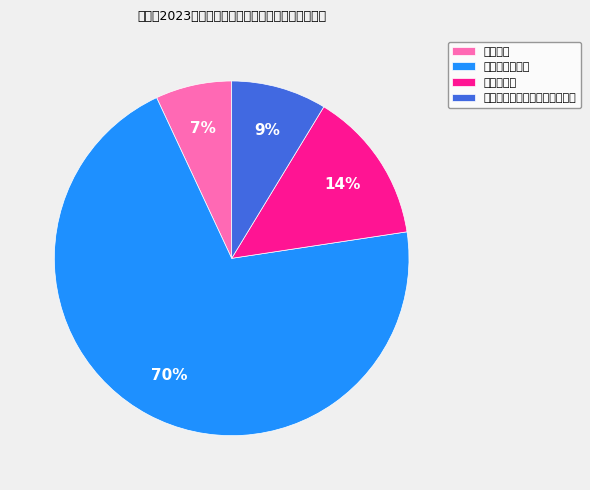

To the nearest percent, what is the average slice percentage?

25%